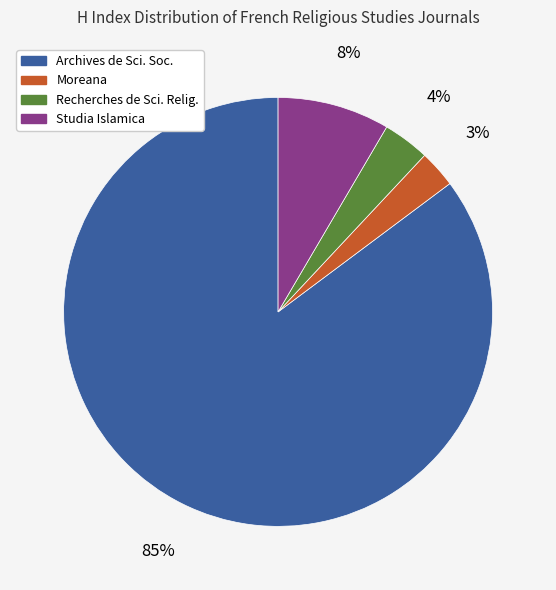

How many slices are in this pie chart?

4